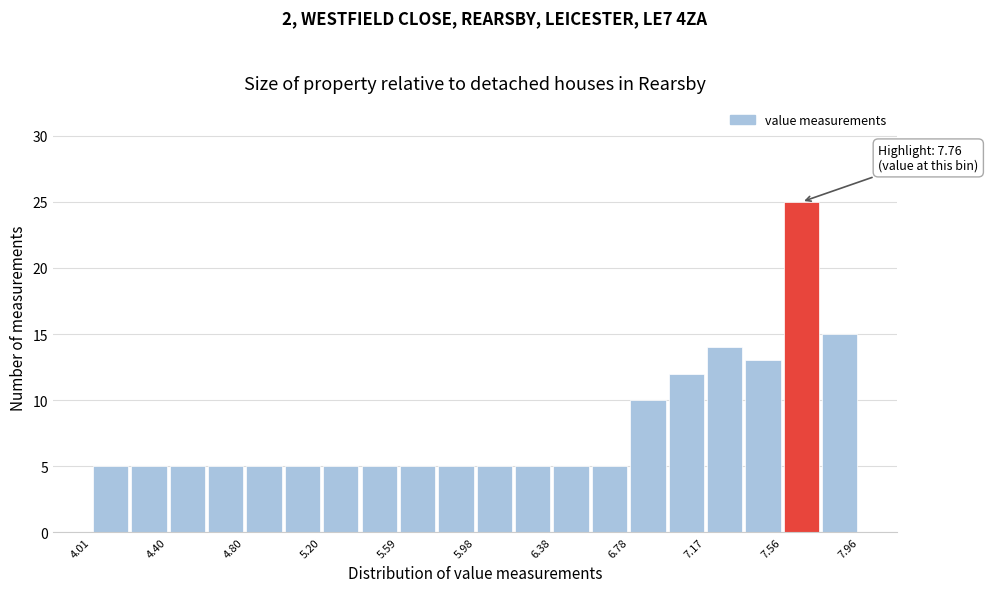

Around what value on the x-axis is the tallest bar? Give the approximate position of its centre, as read against the axis.

7.65